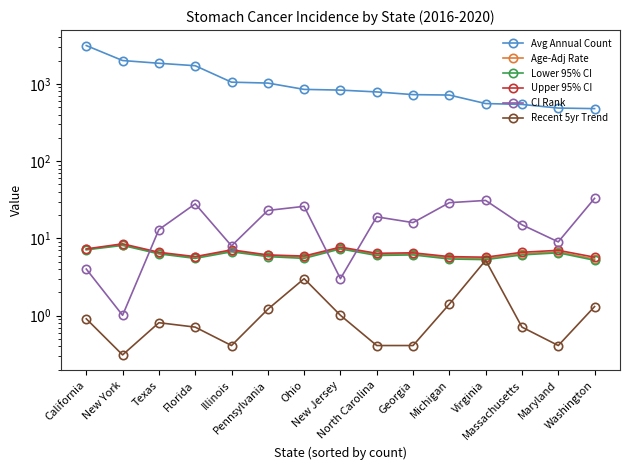

The CI Rank series shows 39.1 at Pennsylvania. True or false?

False